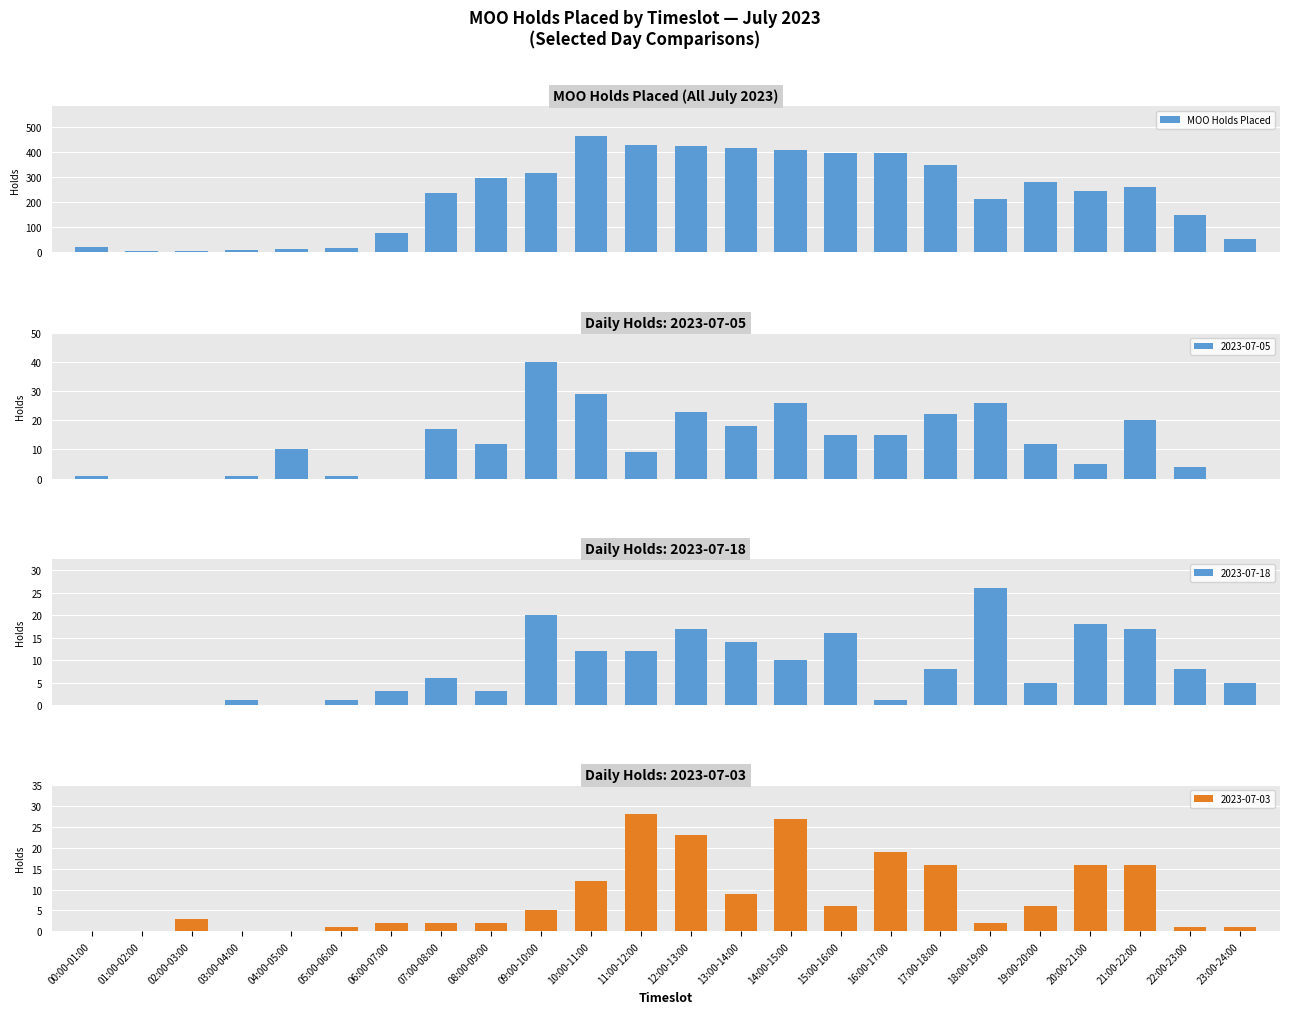

List the labels in order of value, largest first.

10:00-11:00, 11:00-12:00, 12:00-13:00, 13:00-14:00, 14:00-15:00, 15:00-16:00, 16:00-17:00, 17:00-18:00, 09:00-10:00, 08:00-09:00, 19:00-20:00, 21:00-22:00, 20:00-21:00, 07:00-08:00, 18:00-19:00, 22:00-23:00, 06:00-07:00, 23:00-24:00, 00:00-01:00, 05:00-06:00, 04:00-05:00, 03:00-04:00, 02:00-03:00, 01:00-02:00